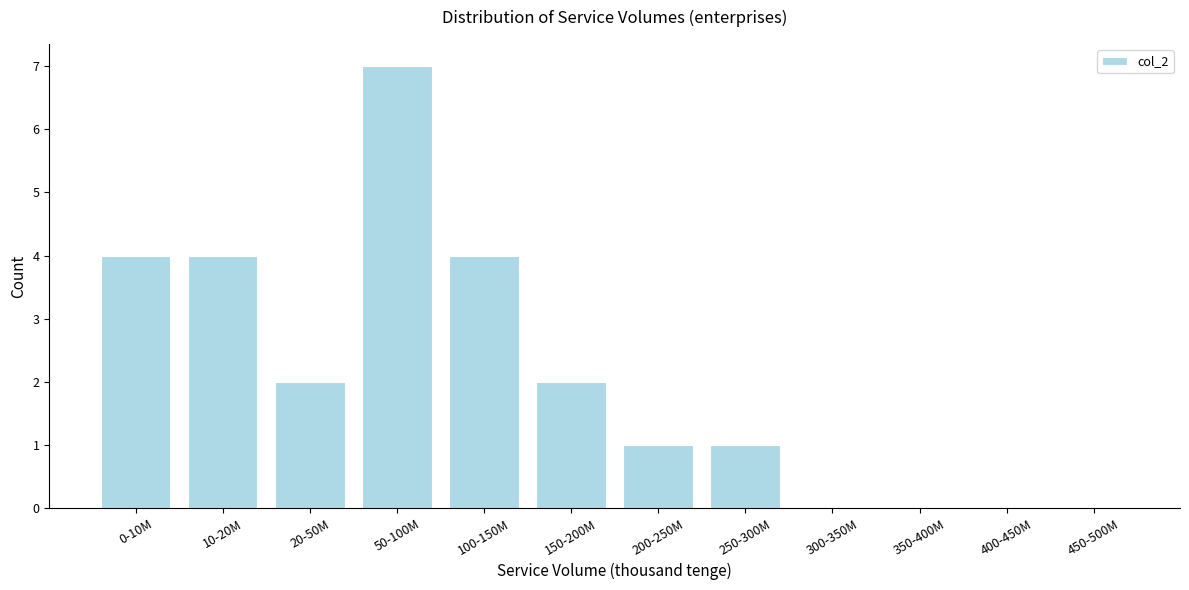

Reading left to right, what are all the values shown in this chart?

0-10M=4	10-20M=4	20-50M=2	50-100M=7	100-150M=4	150-200M=2	200-250M=1	250-300M=1	300-350M=0	350-400M=0	400-450M=0	450-500M=0